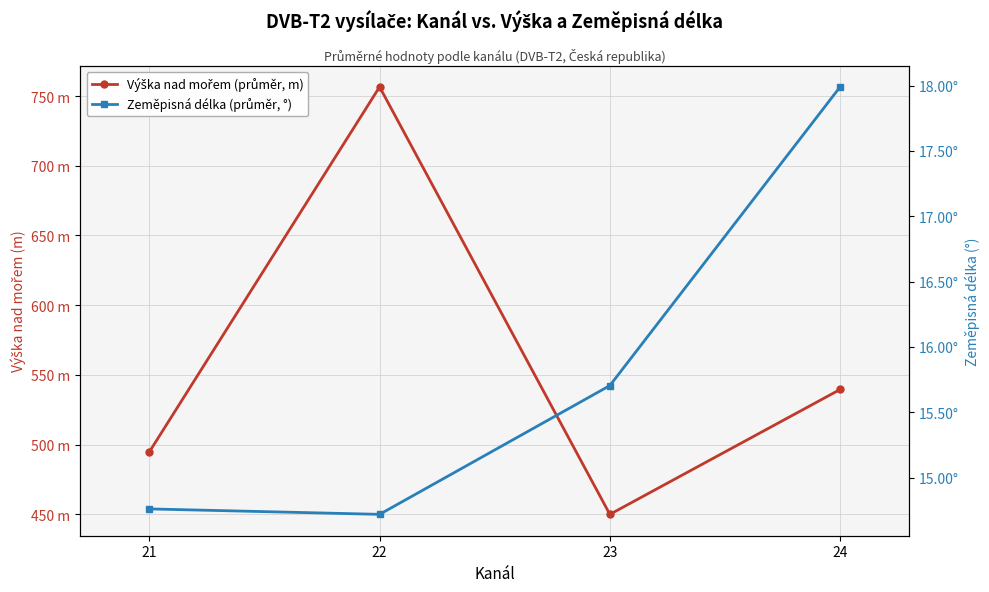

Which series has the largest total across all categories?

Výška nad mořem (průměr, m)